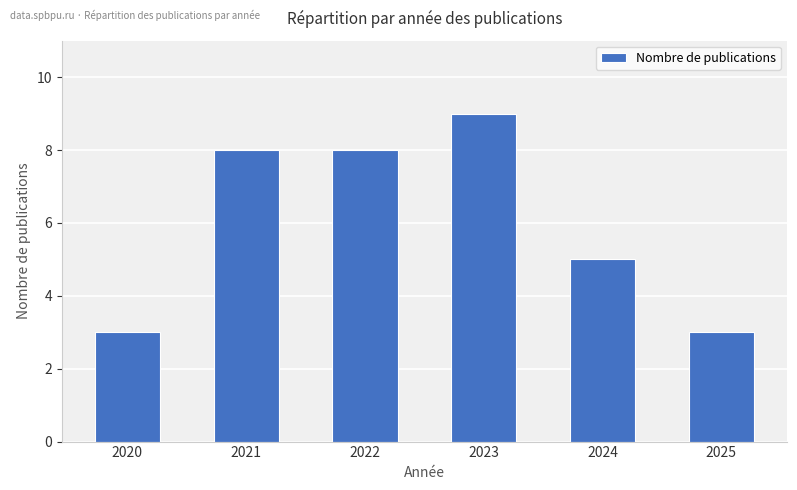

At which category does the chart reach its peak across all series?

2023